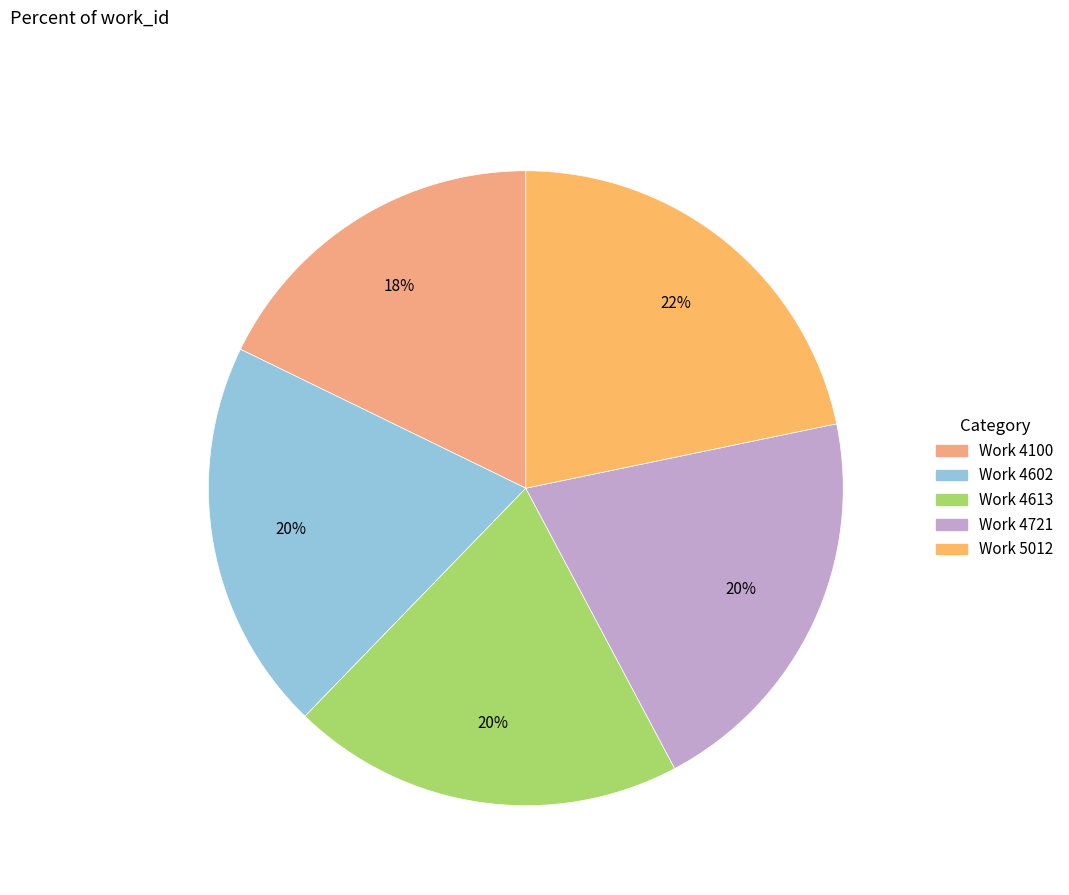

Between Work 4100 and Work 4613, which is larger?

Work 4613